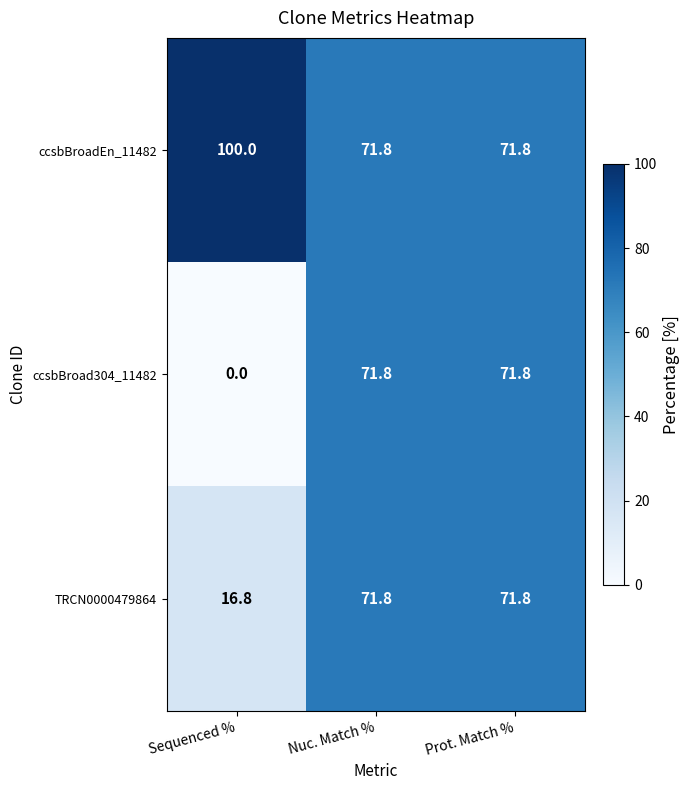

At how many categories does at least one series exceed 2?

3